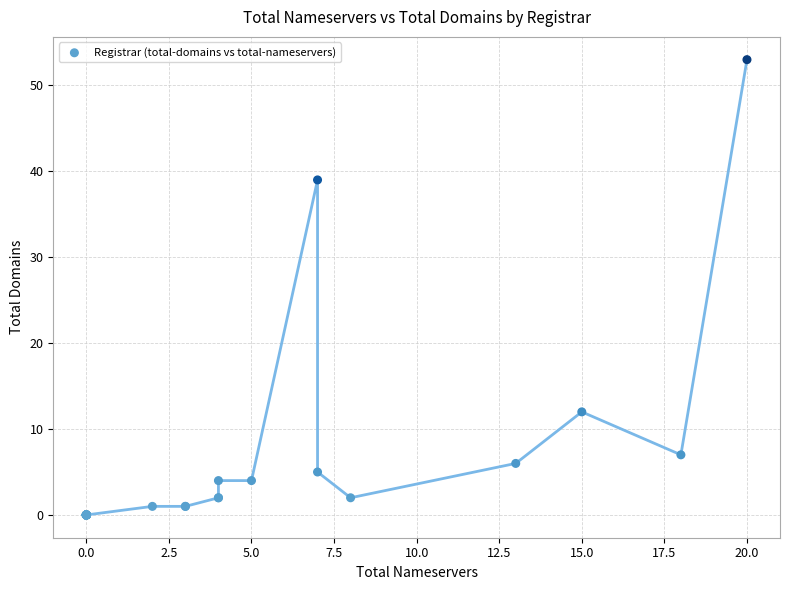

What Y value in the scatter plot is closest to 26?

39